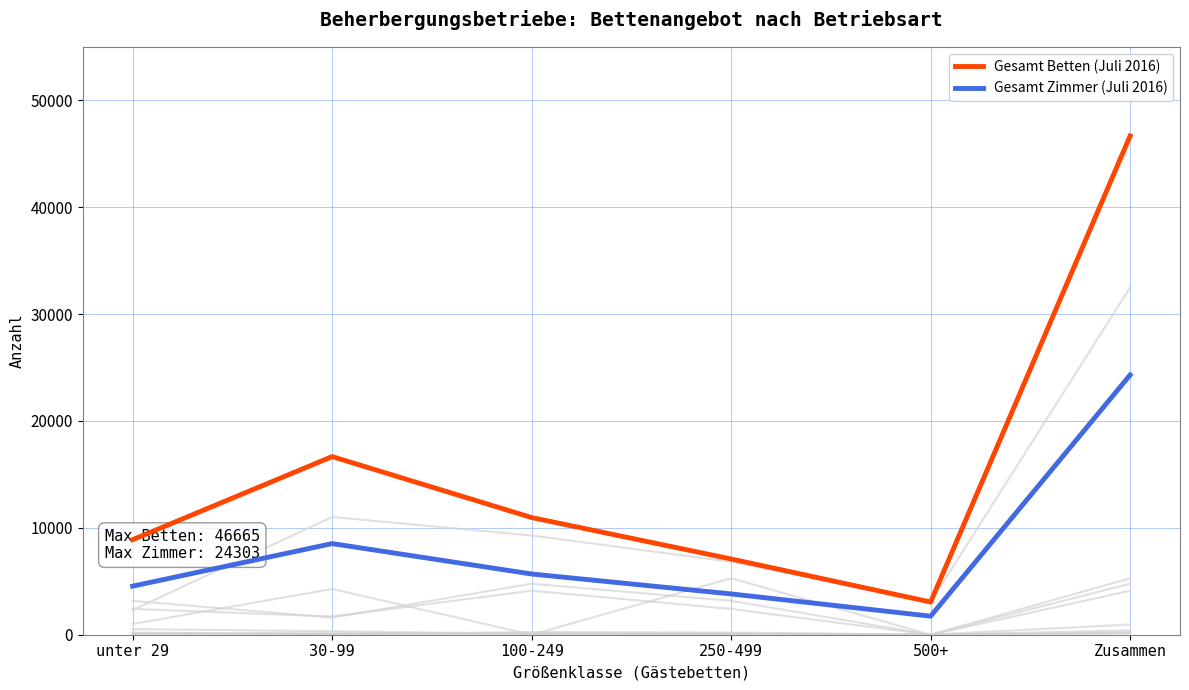

True or false: Gesamt Zimmer (Juli 2016) has a value of 2119 at 250-499.

False